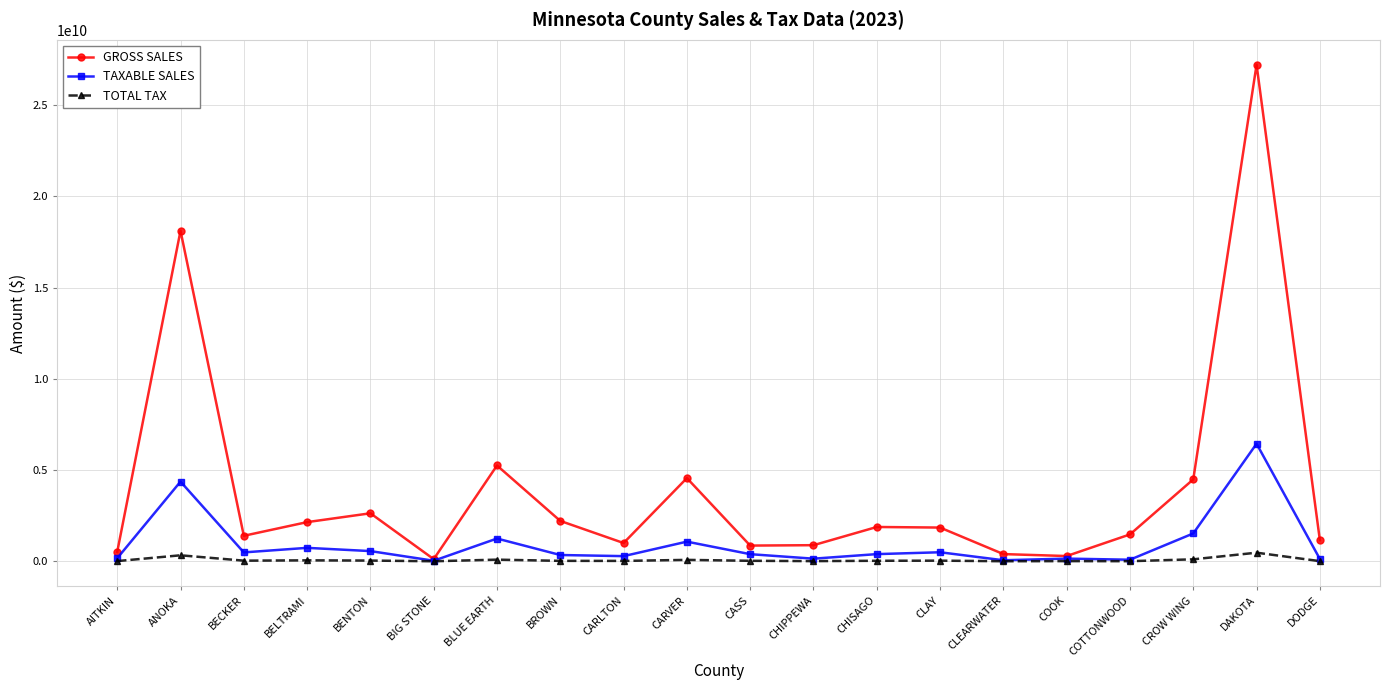

At which category does GROSS SALES reach its first local valley?

BECKER